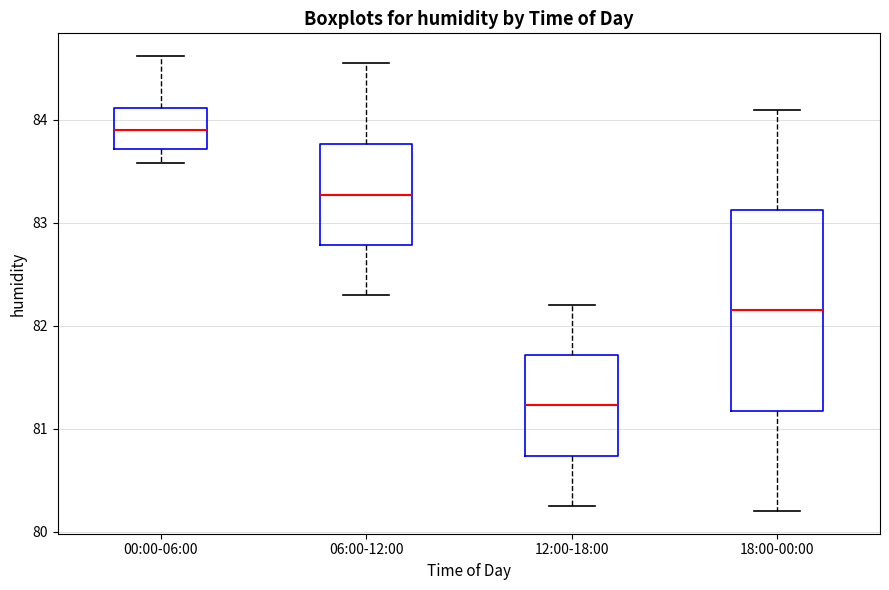

Which box has the highest median line?

00:00-06:00